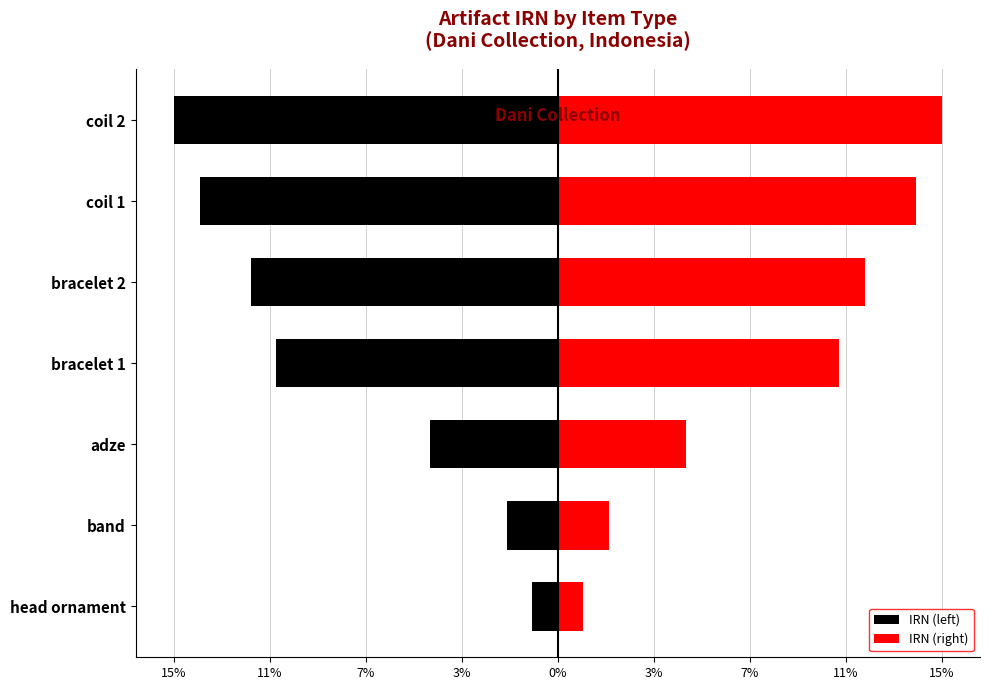

Rank the series by their maximum value, from lowest to highest.

IRN (left), IRN (right)